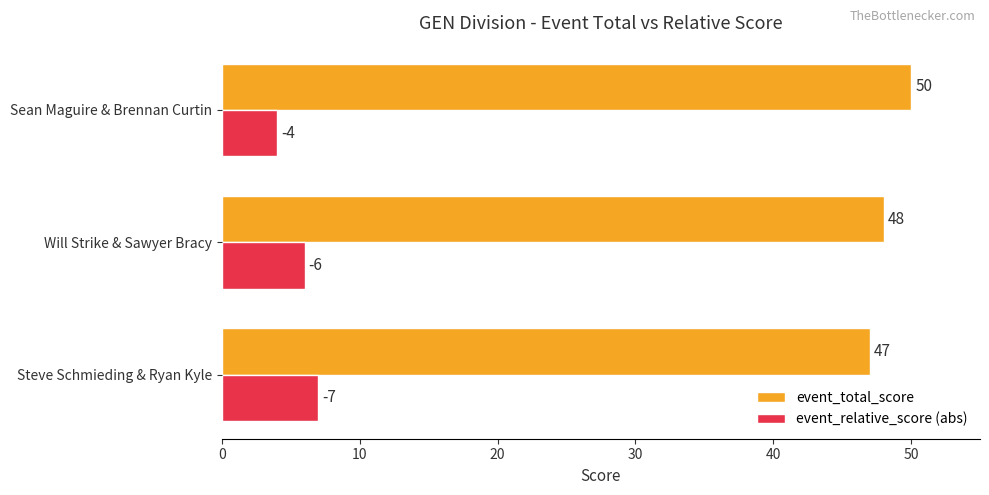

Which series has the largest total across all categories?

event_total_score